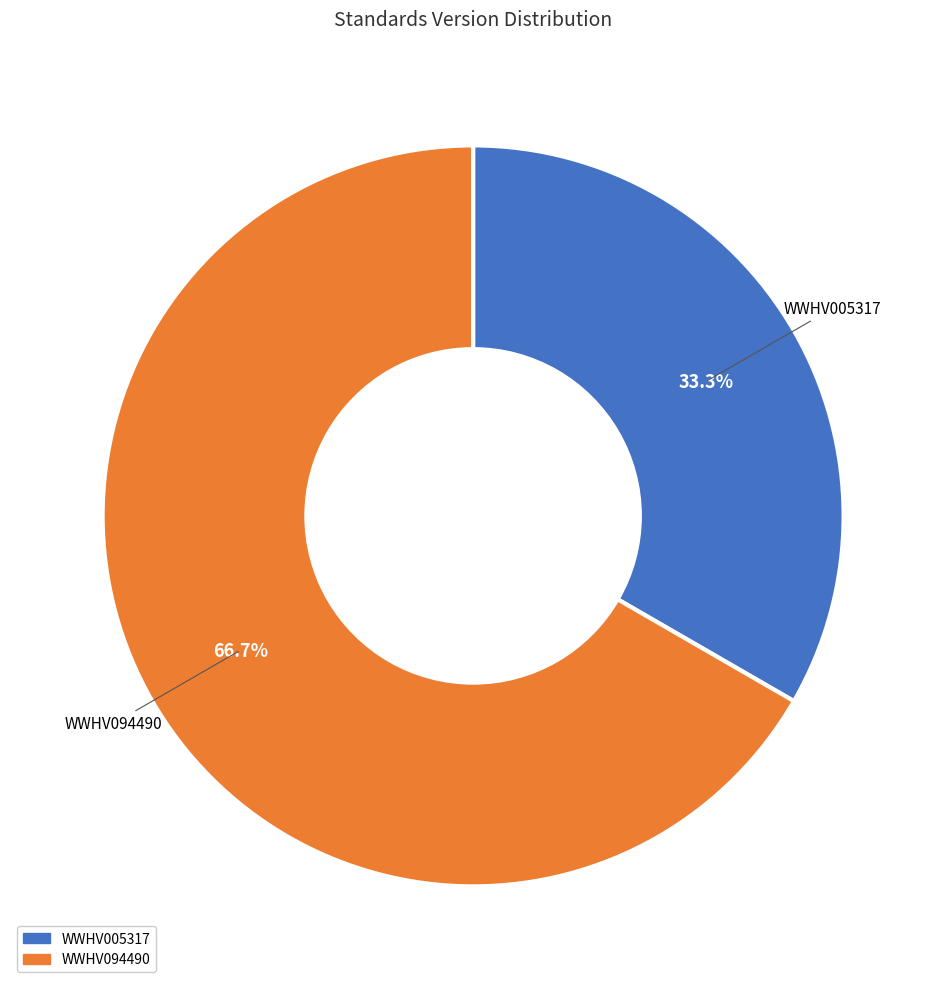

What is the ratio of the value at WWHV094490 to the value at WWHV005317?

2.0